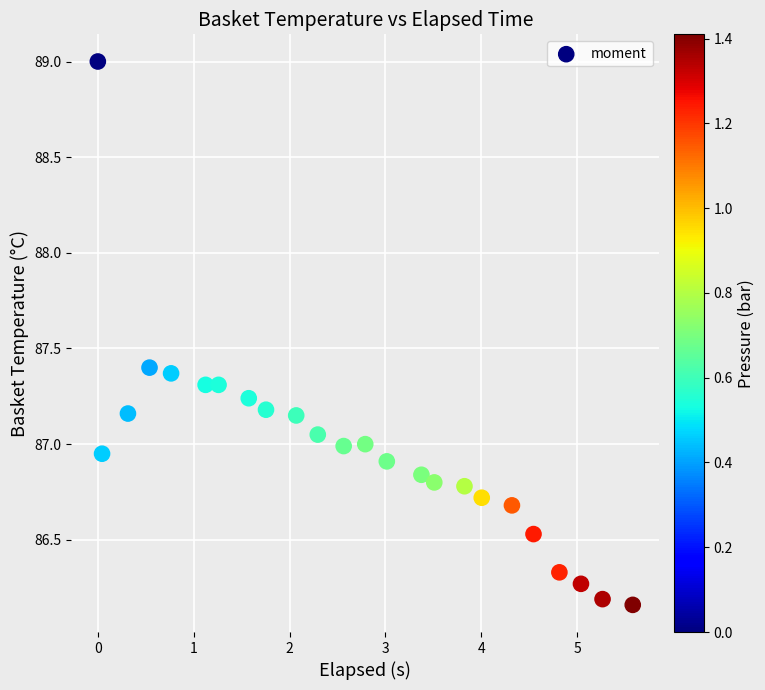

What is the range of X values (max minus min)?

5.6